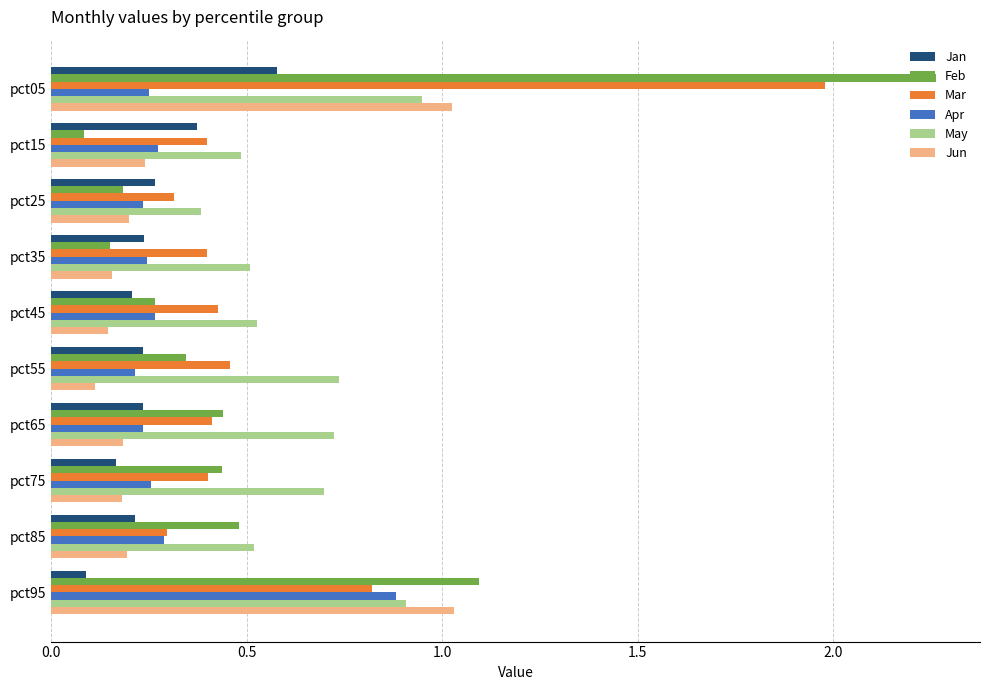

What is the total value across all series at pct55?

2.1